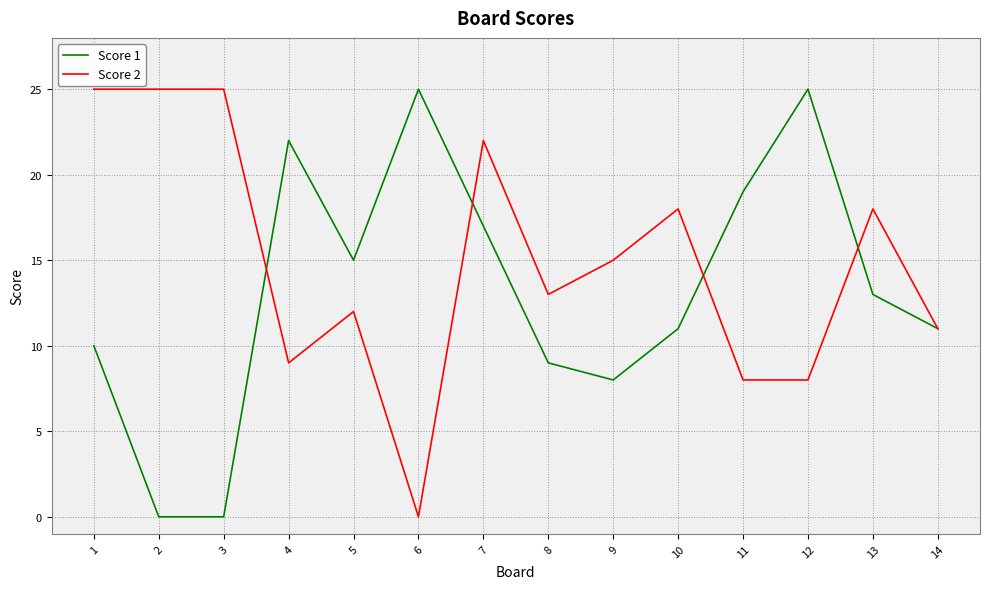

What is the maximum value shown in the chart?

25